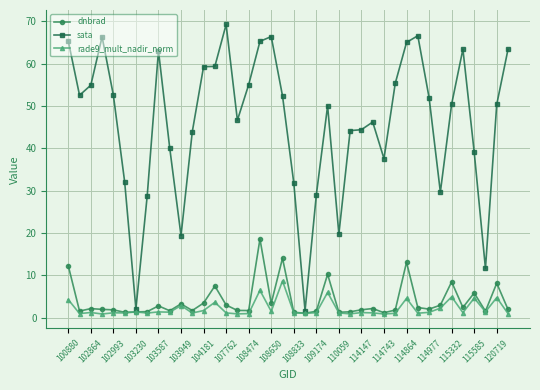

Rank the series by their maximum value, from lowest to highest.

rade9_mult_nadir_norm, dnbrad, sata